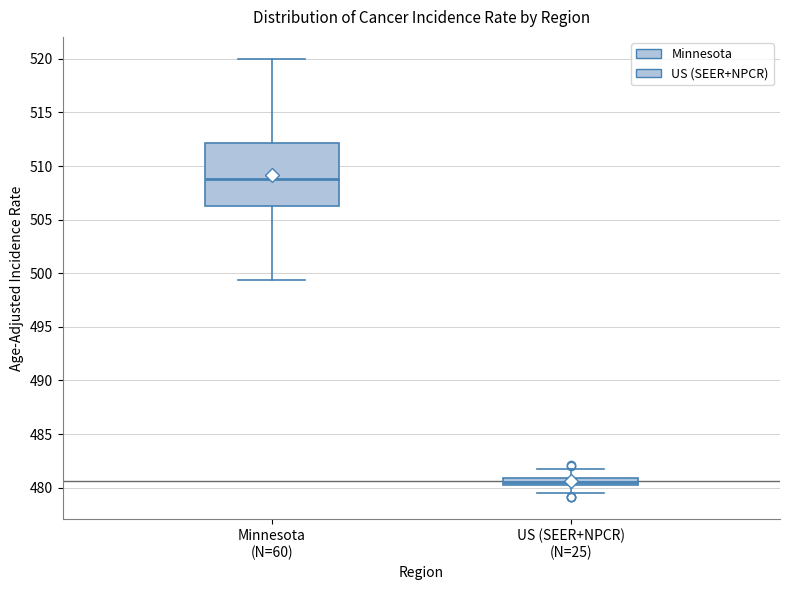

Which box has the lowest median line?

US (SEER+NPCR) (N=25)